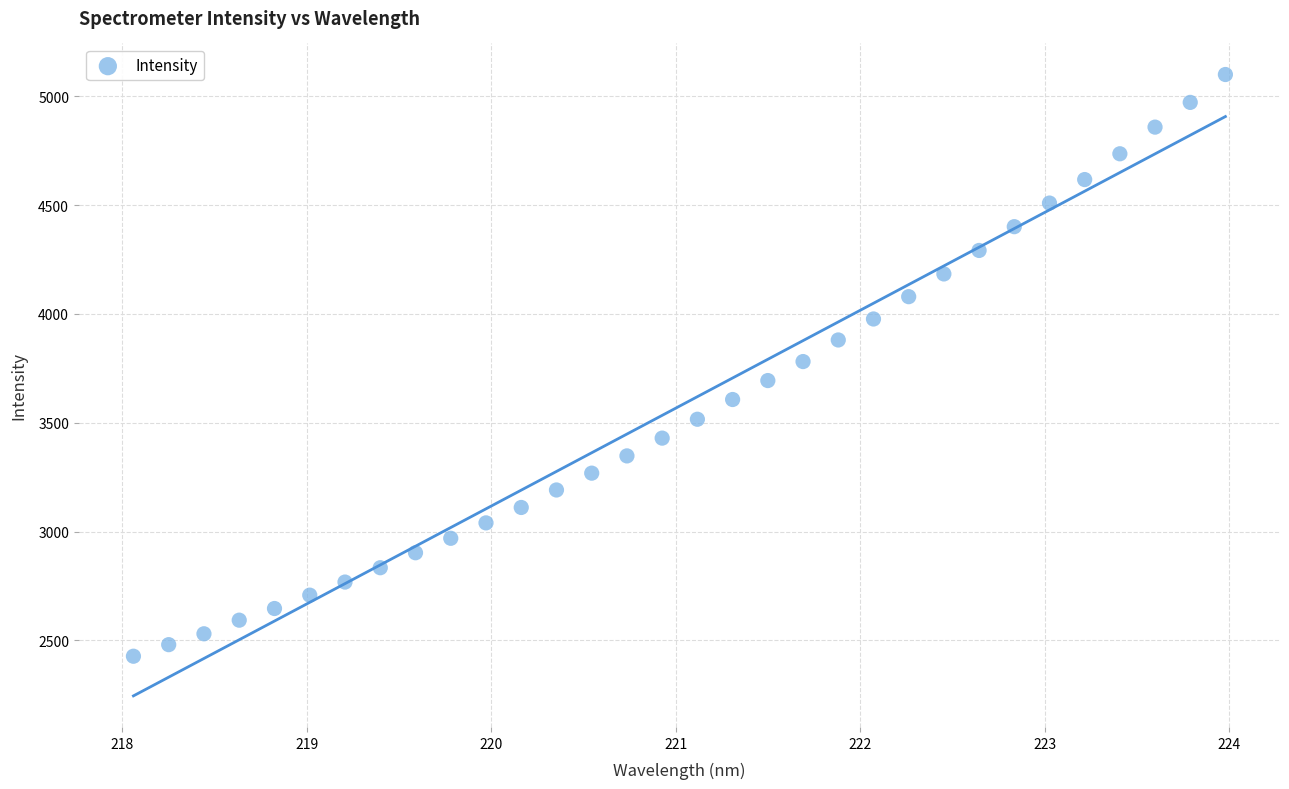

What is the range of Y values (max minus min)?

2672.5